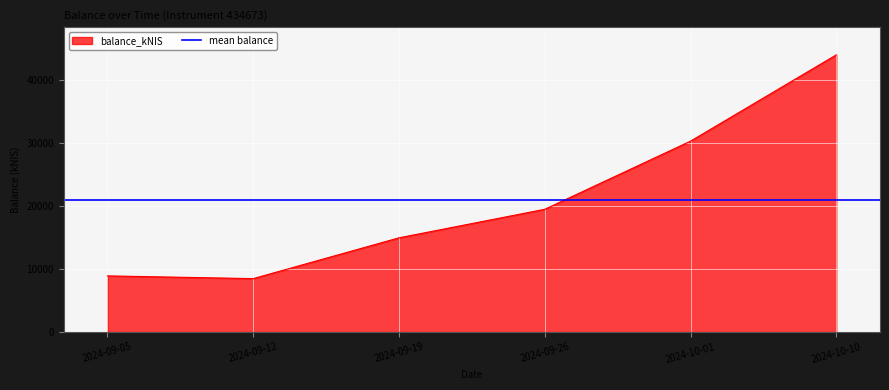

What is the label of the 6th point from the right?

2024-09-05